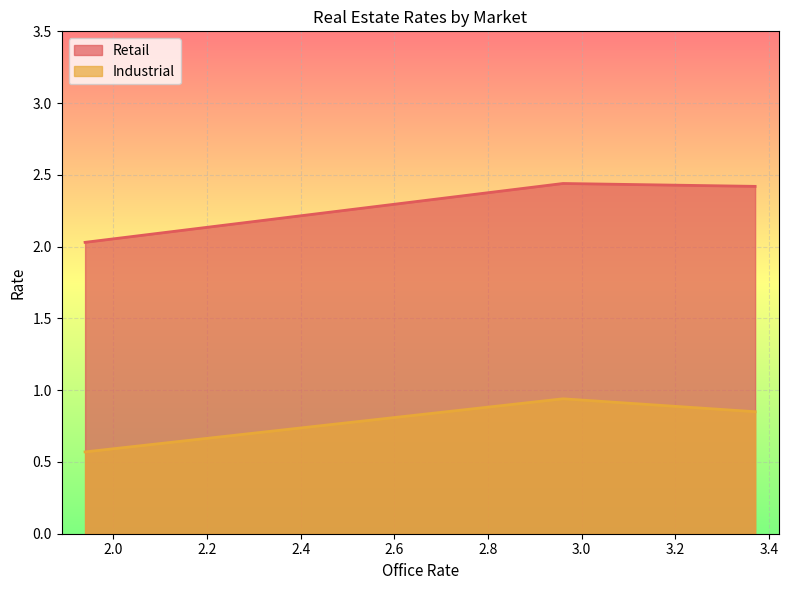

At how many categories does at least one series exceed 1?

3